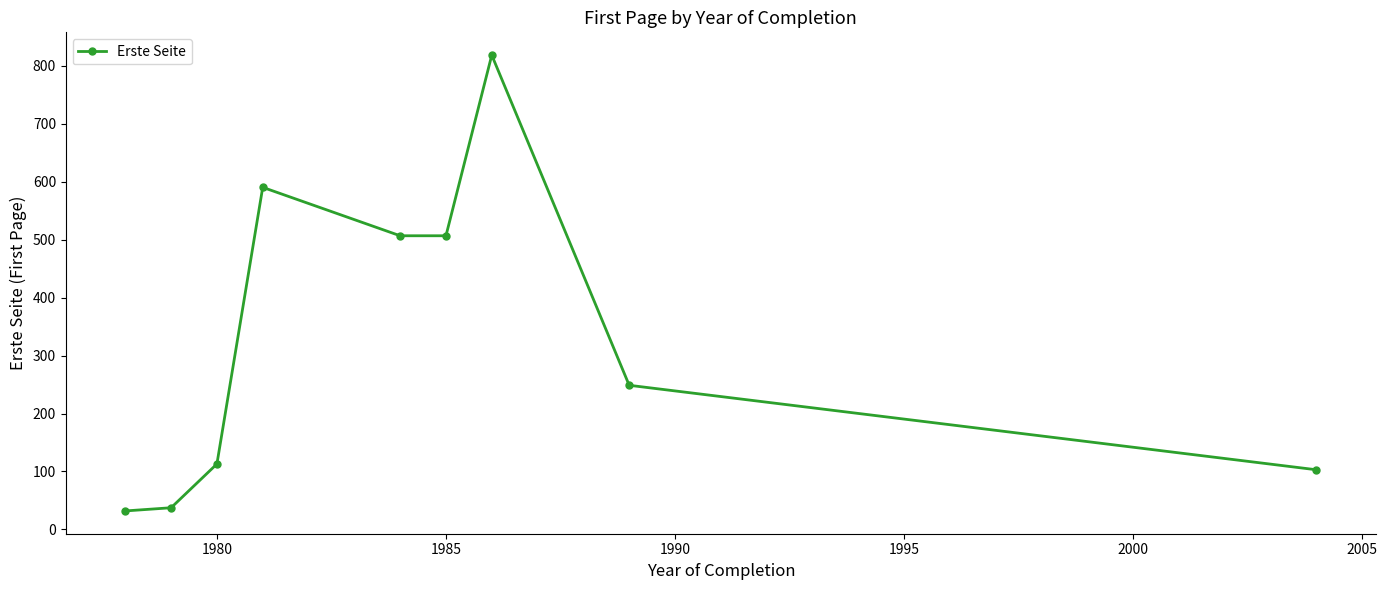

How many data points are less than 248?

4